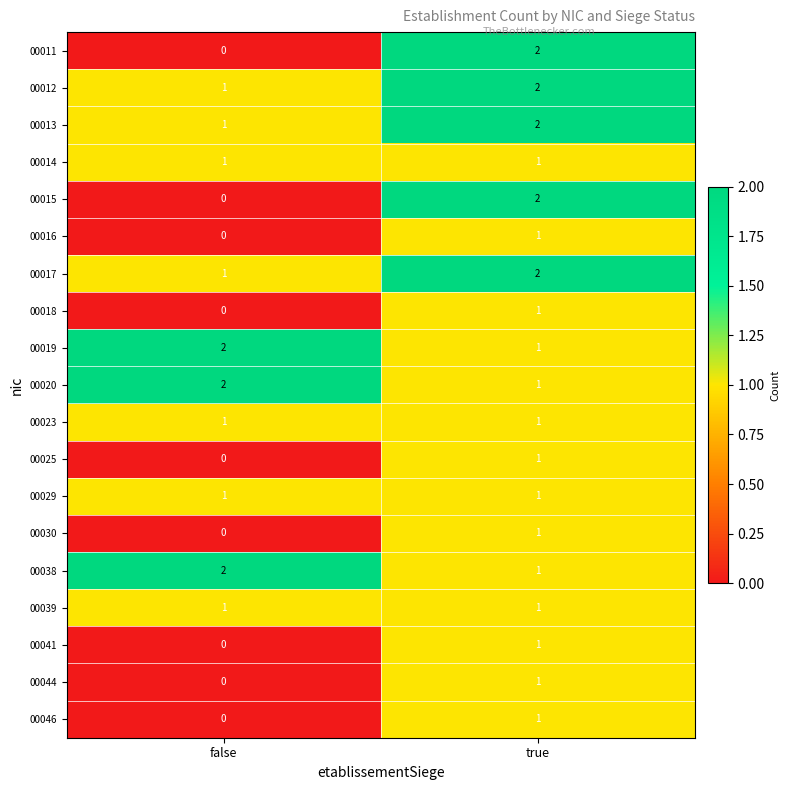

What is the sum of the 00038 values at true and false?

3